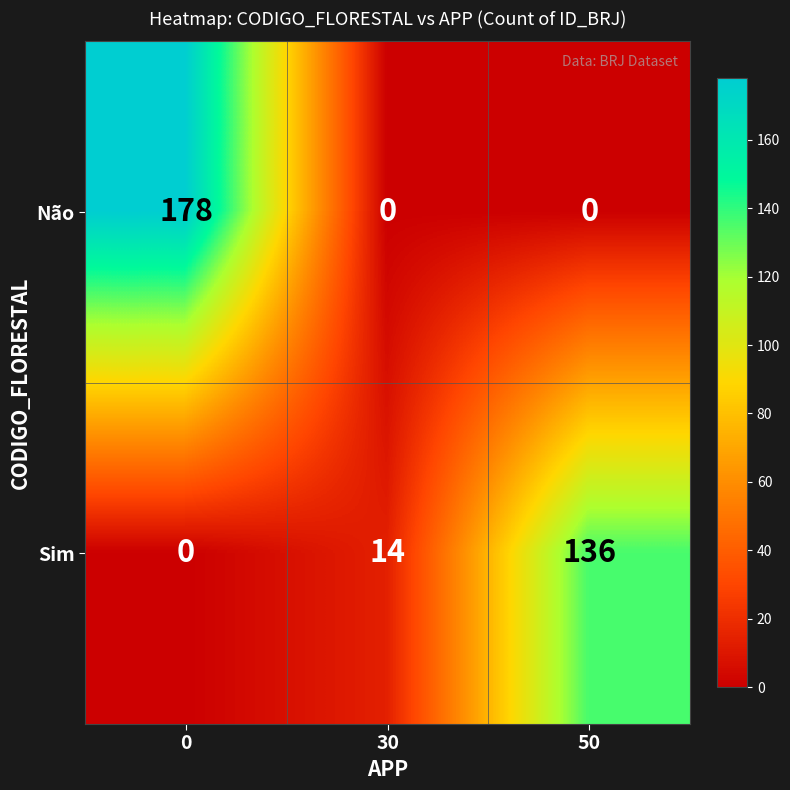

Is it true that Sim equals 0 at 0?

True